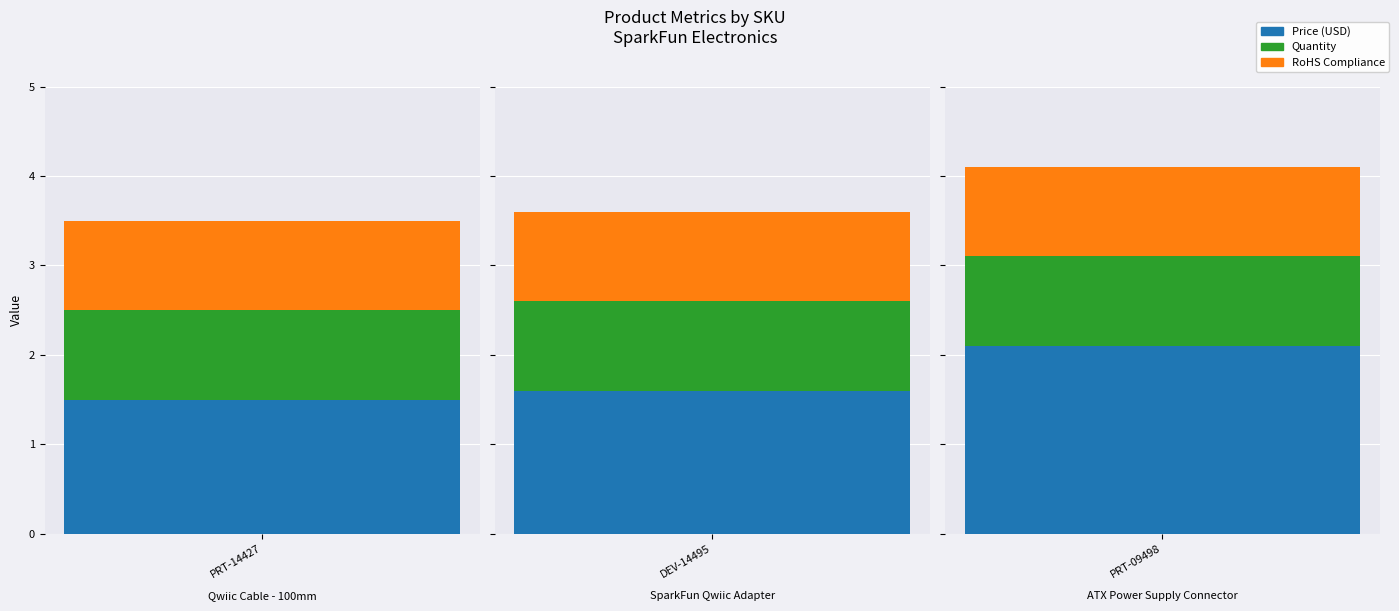

What is the sum of all Quantity values?

3.0